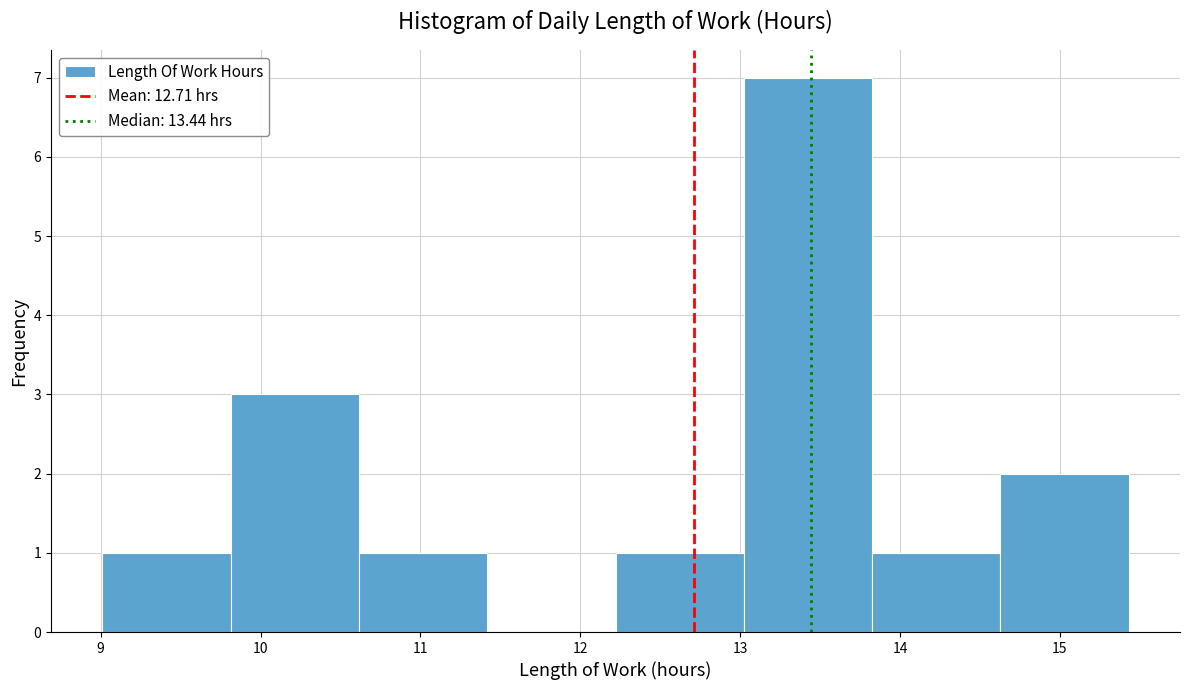

What is the height of the bar covering 10.6 to 11.4 on the x-axis? Neither the bar edges nor the heights are printed on the chart, so give them approximately, as read against the axes.

1